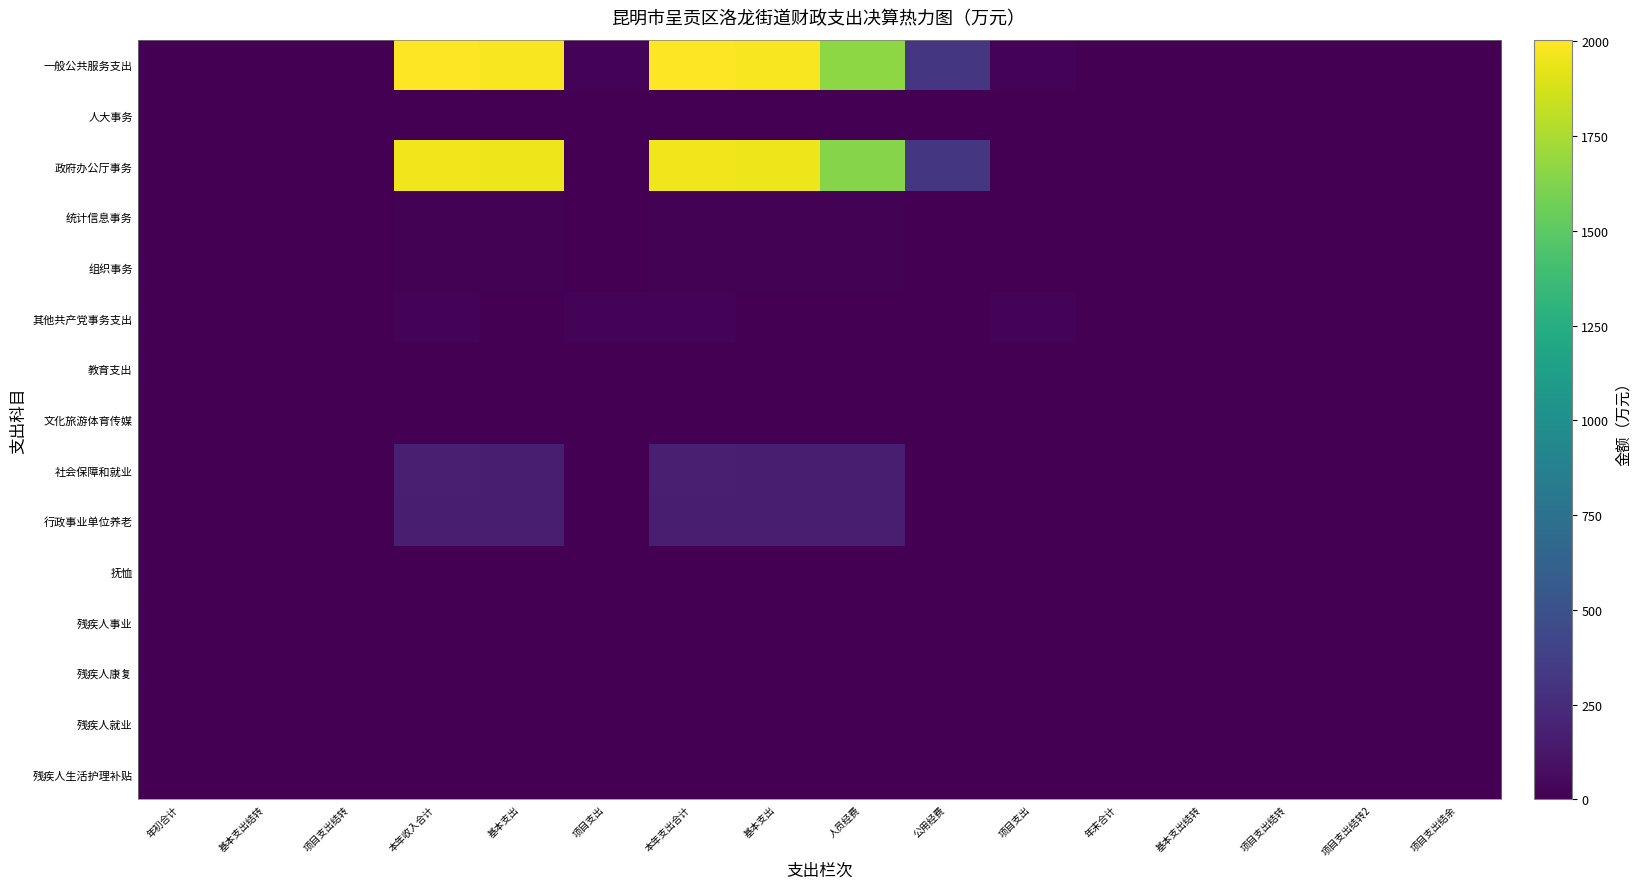

At how many categories does at least one series exceed 1869?

4